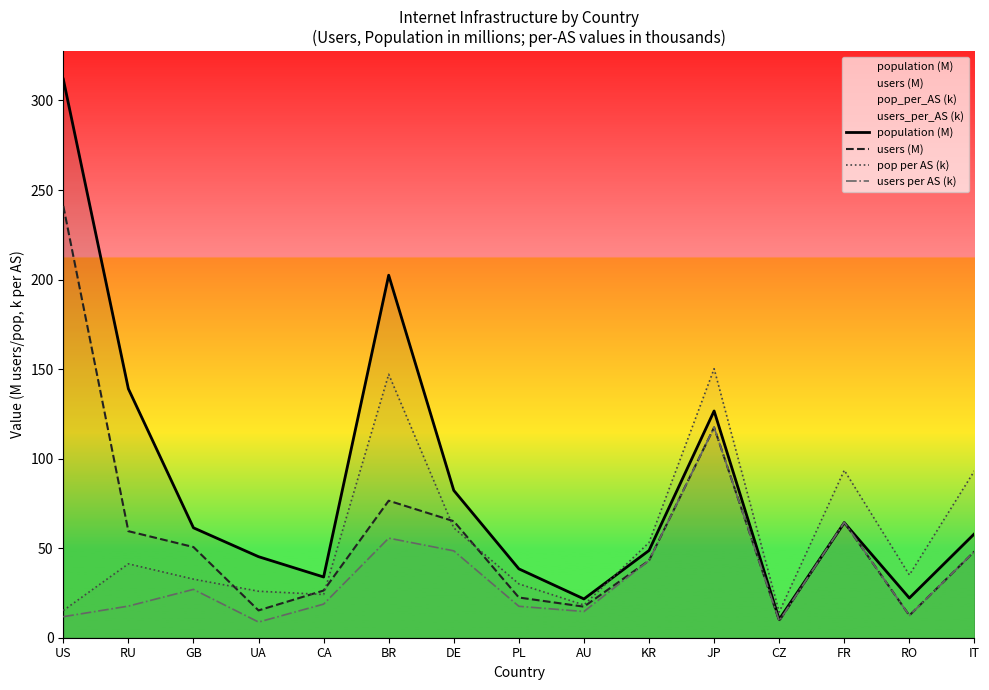

What are all the series names shown in the legend?

population (M), users (M), pop per AS (k), users per AS (k)